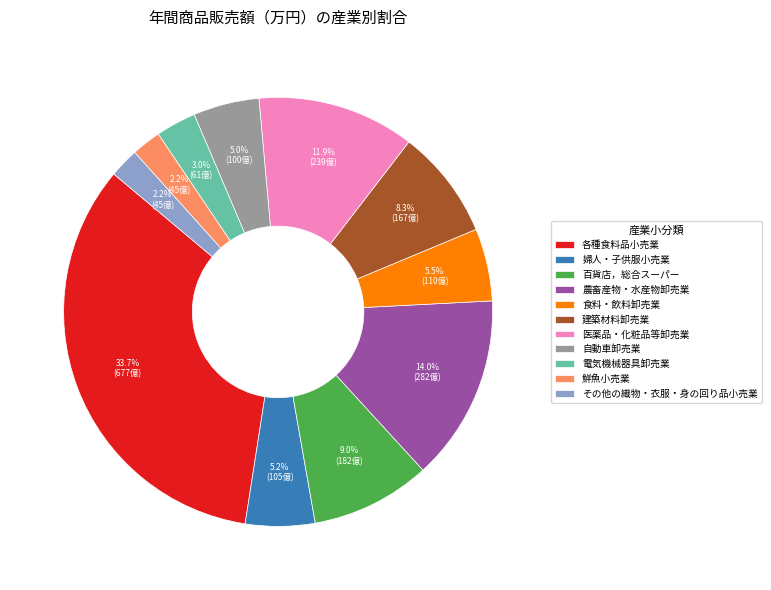

How many segments does this pie chart have?

11